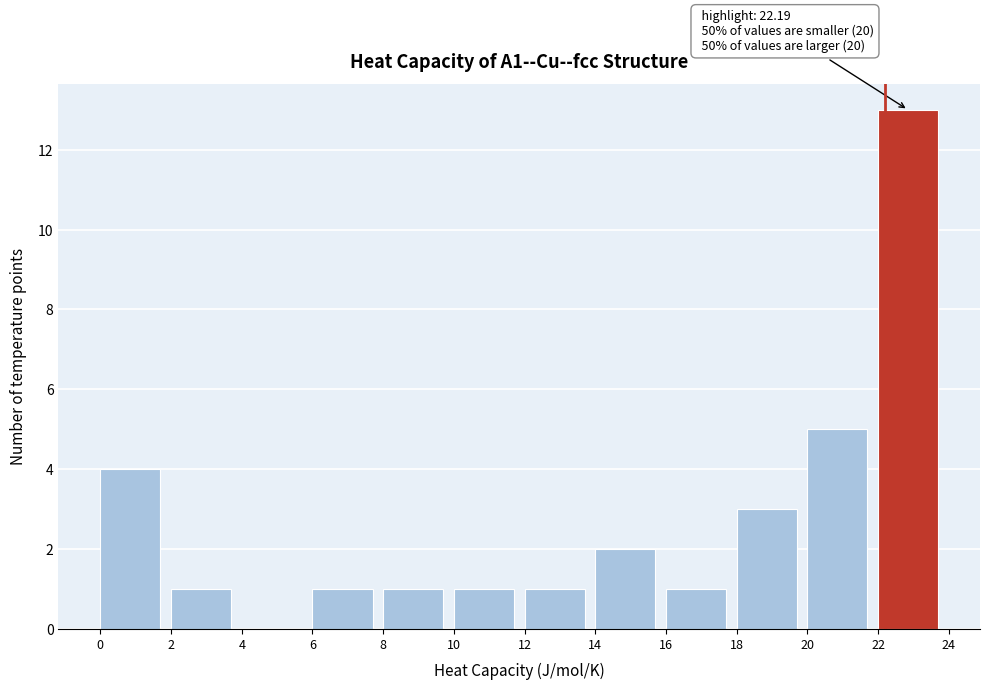

Which range on the x-axis has the tallest bar?

22 to 24